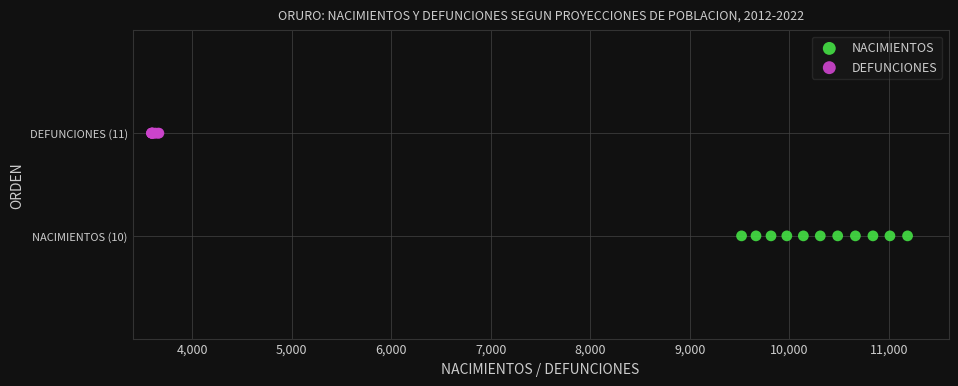

What are all the series names shown in the legend?

NACIMIENTOS, DEFUNCIONES